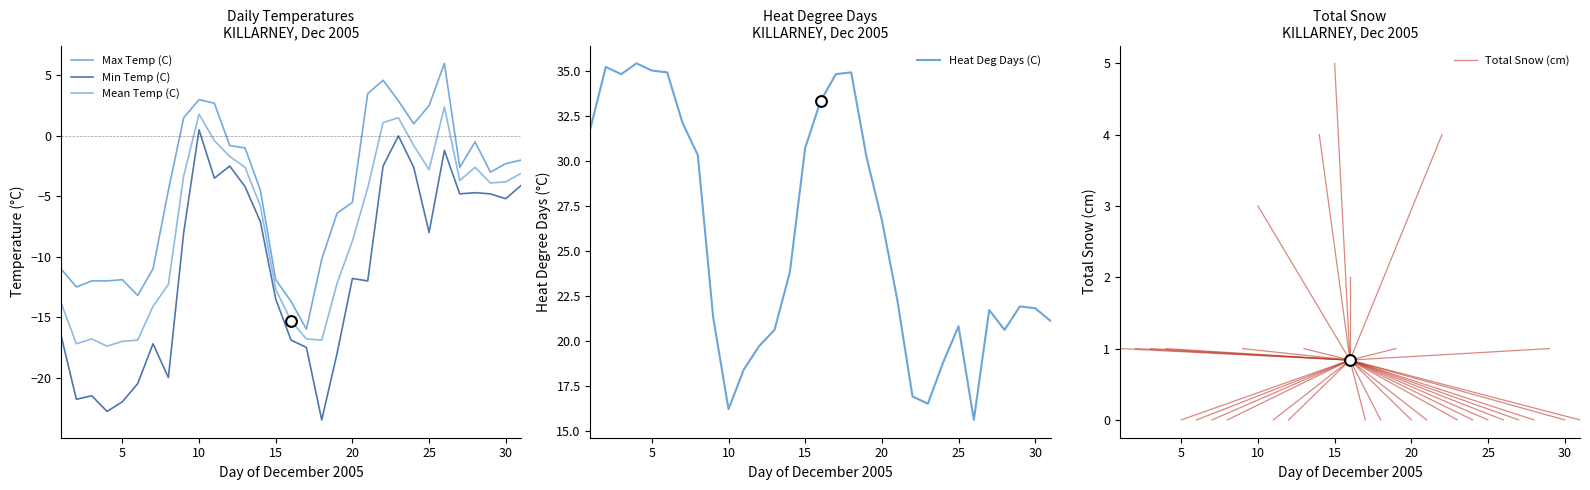

Which series has the largest total across all categories?

Heat Deg Days (C)